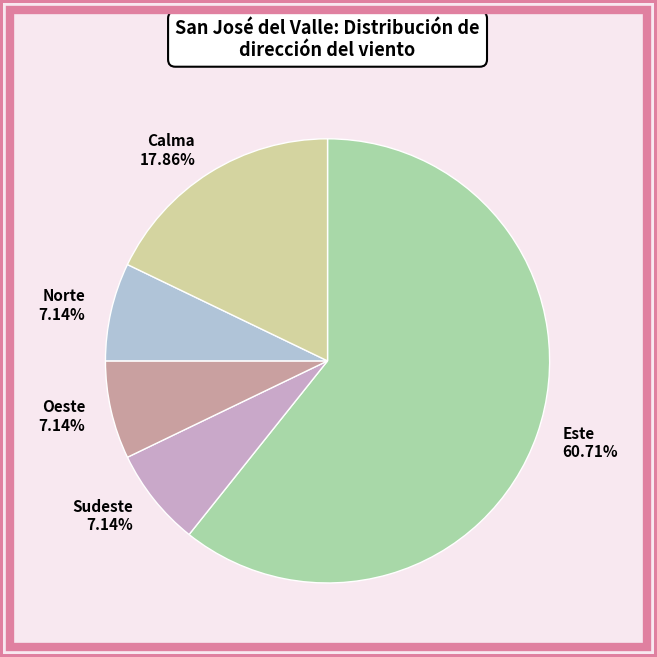

Does Calma account for over 50% of the chart?

No